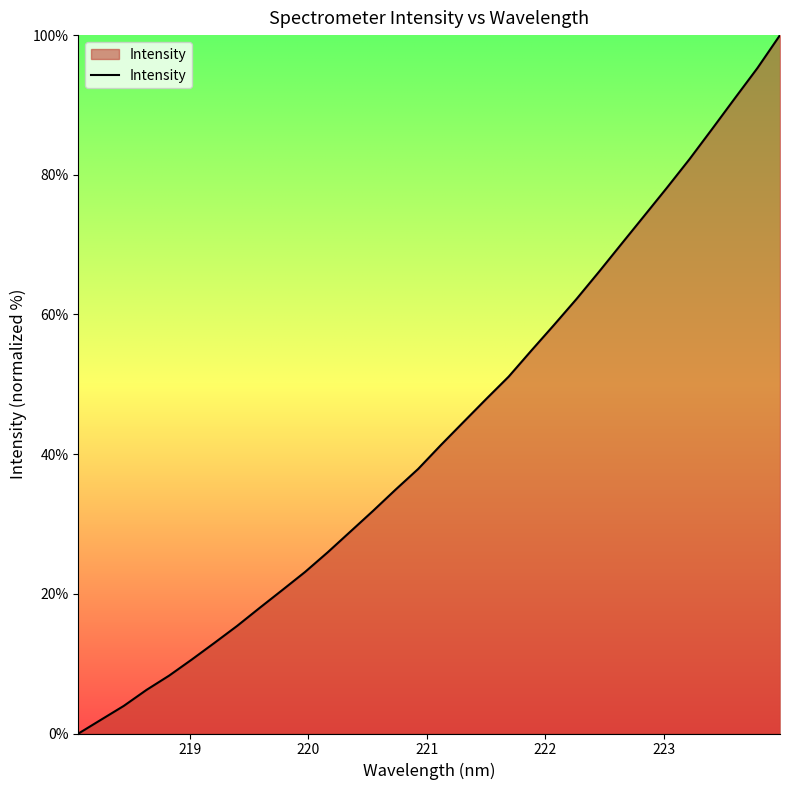

What is the difference between the maximum and minimum values?

100.0